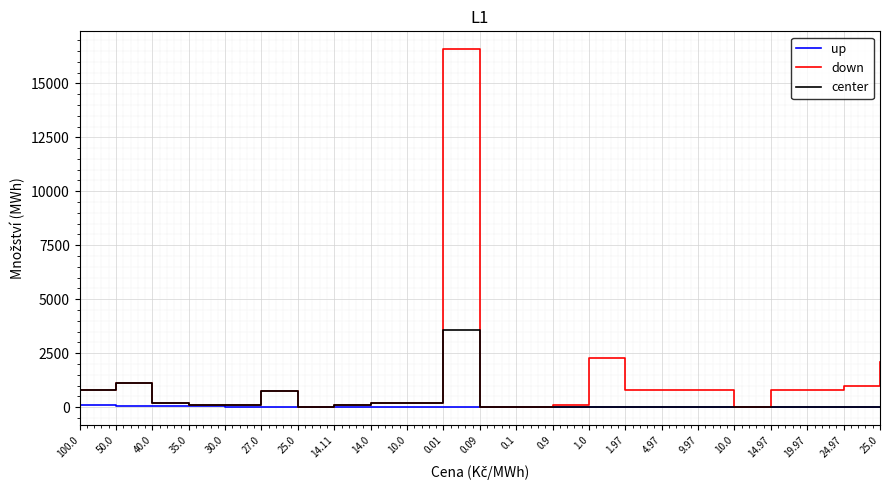

Is this an area chart (filled region under the line)?

No